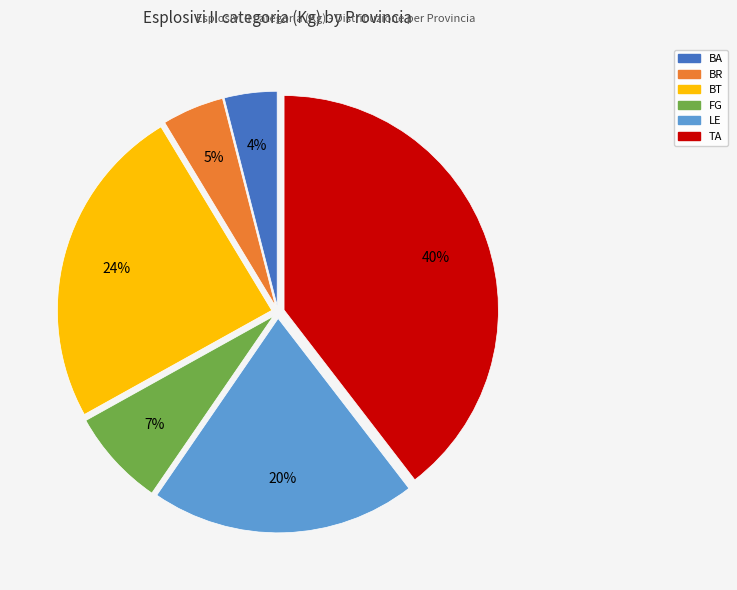

What is the smallest slice in the pie chart?

BA